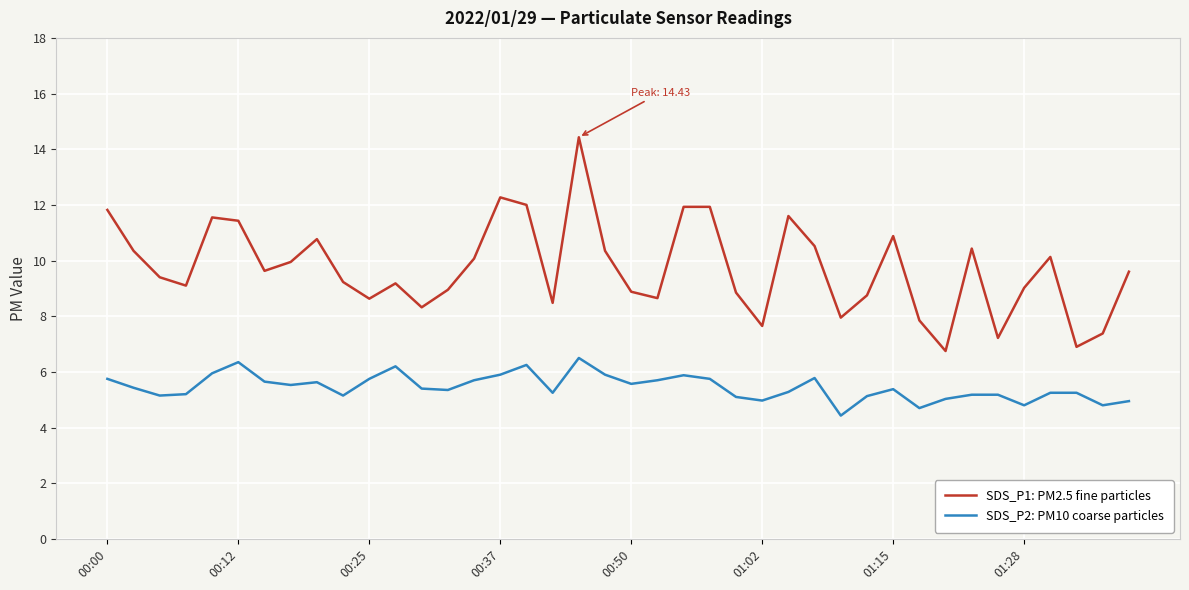

True or false: SDS_P2: PM10 coarse particles and SDS_P1: PM2.5 fine particles cross at least once.

False